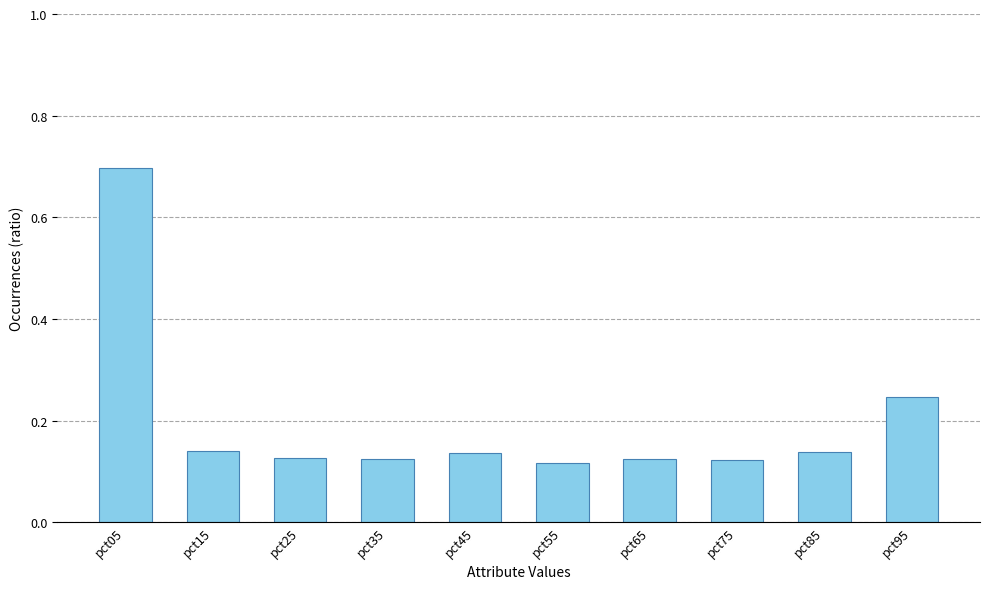

Count the values in the range 0 to 1.

10